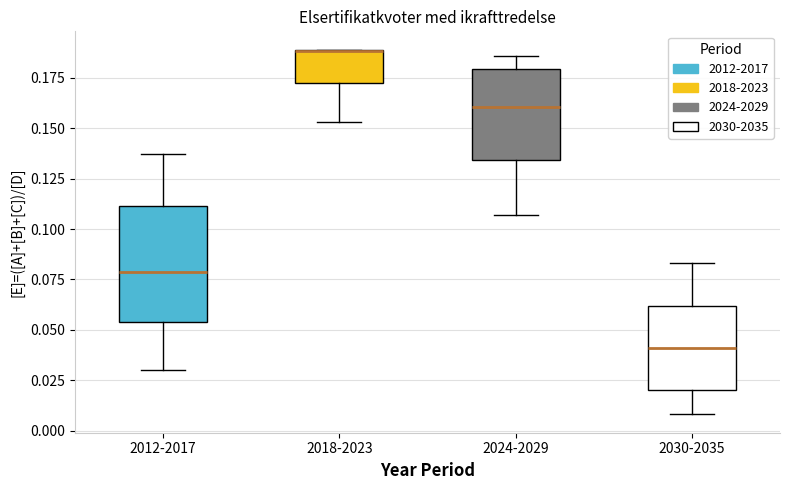

Which box is the tallest, from its lower edge to its upper edge?

2012-2017